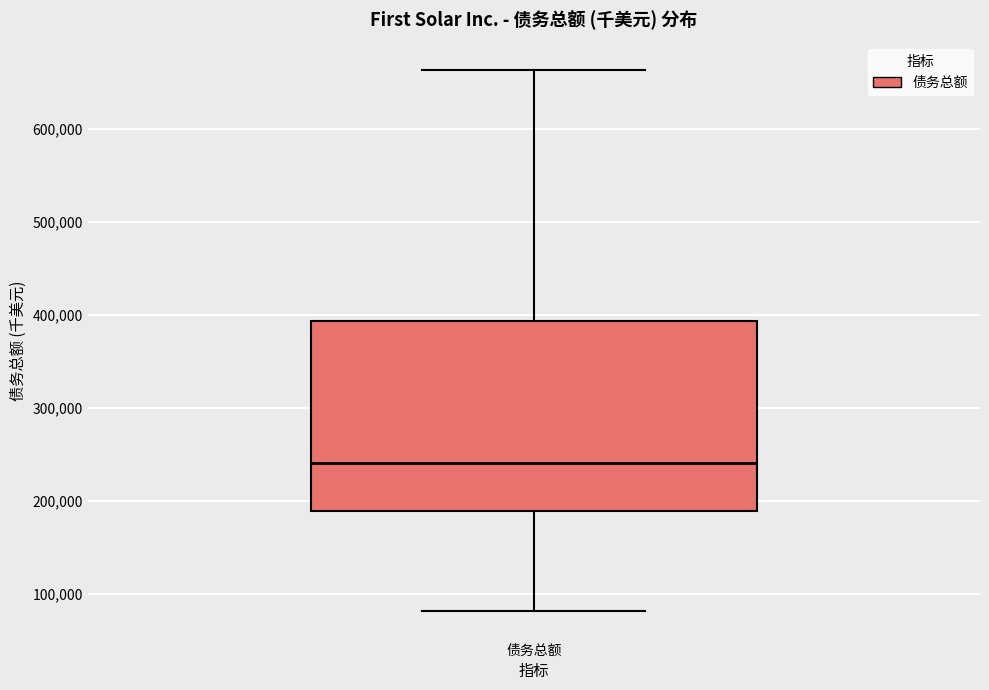

Where does the upper whisker of the box for 债务总额 end on the y-axis? The values are not printed on the chart, so give them approximately, as read against the axis.

660000